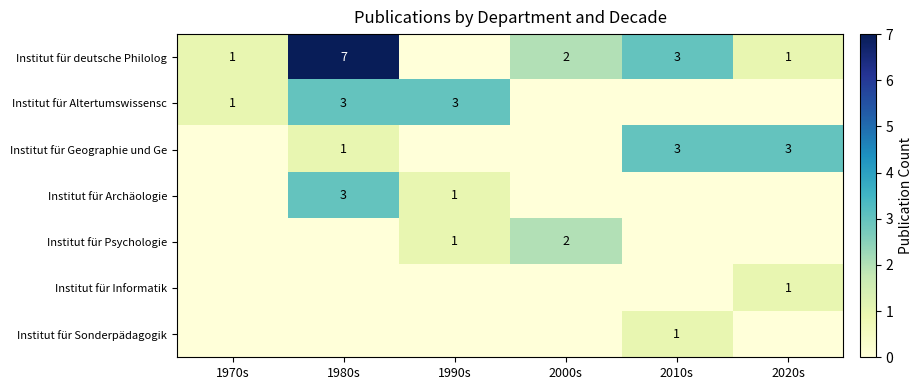

Is the value of Institut für deutsche Philolog at 2020s greater than the value of Institut für Altertumswissensc at 1980s?

No